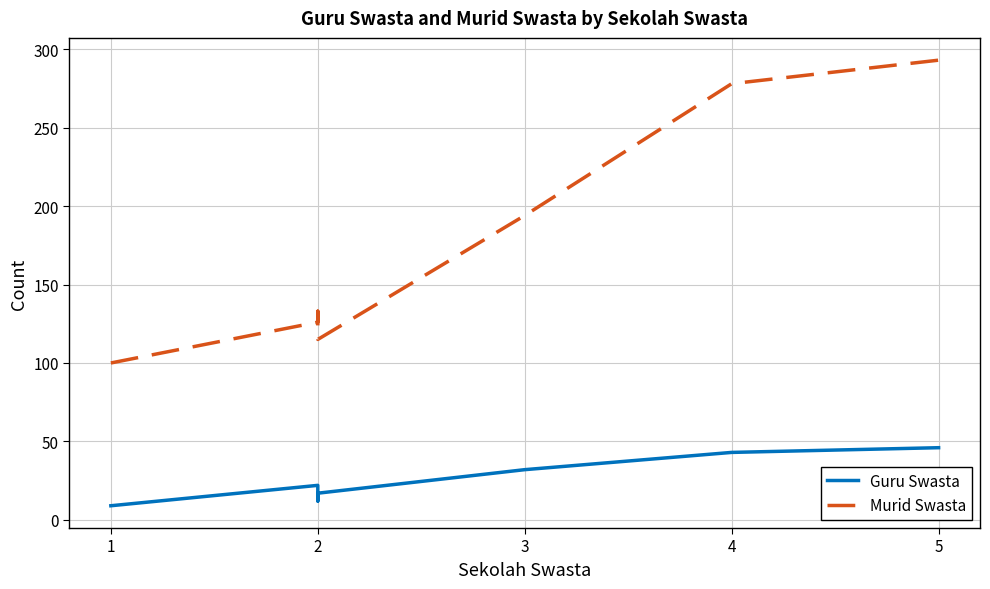

True or false: Guru Swasta has a value of 12 at 2.

True